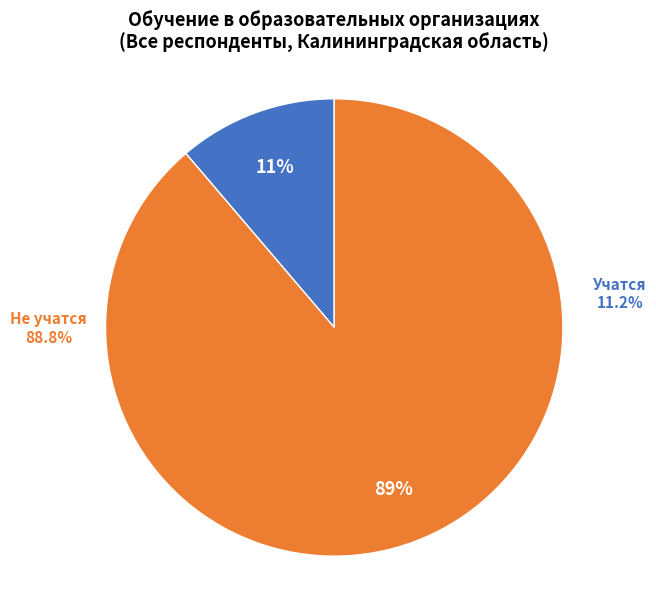

To the nearest percent, what is the combined percentage of не учатся ни в какой образовательной организации and учатся в какой-либо образовательной организации?

100%